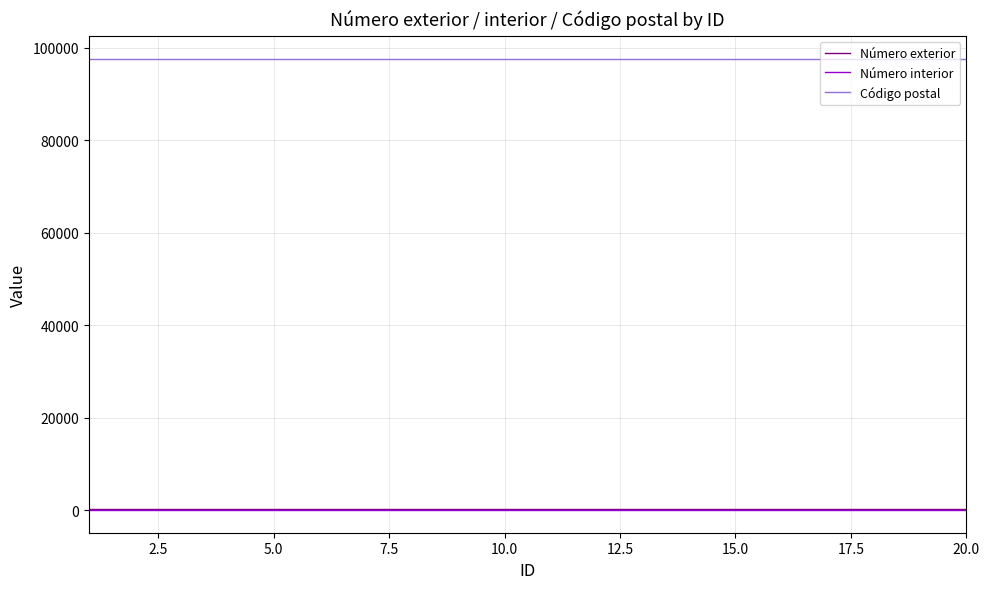

True or false: Número exterior and Número interior cross at least once.

False